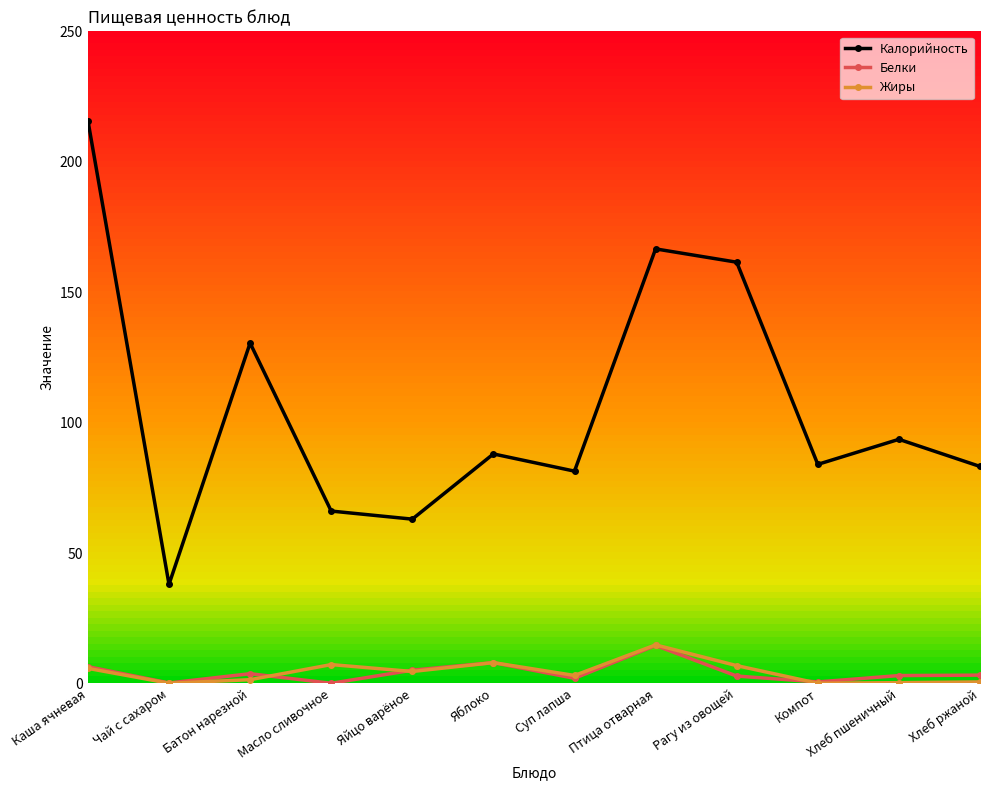

At which label is Калорийность closest to 126?

Батон нарезной